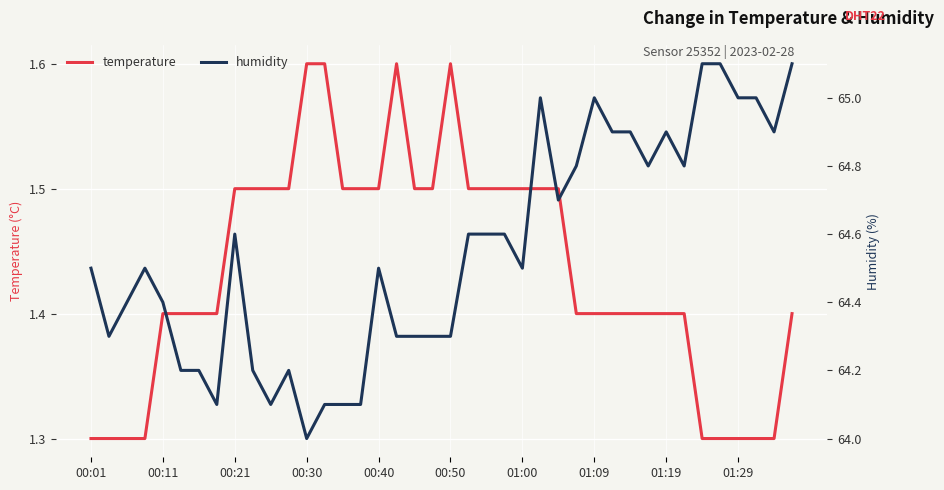

What are all the series names shown in the legend?

temperature, humidity